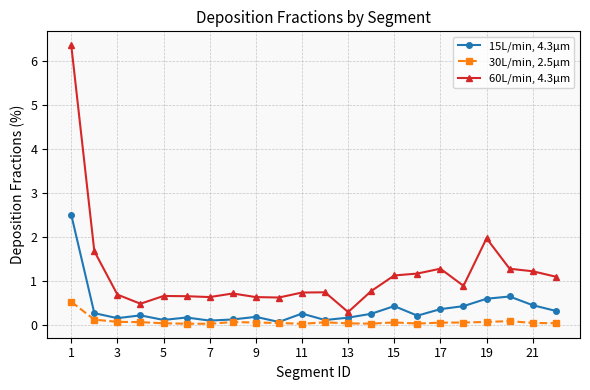

Which series has the largest range (max minus min)?

60L/min, 4.3μm